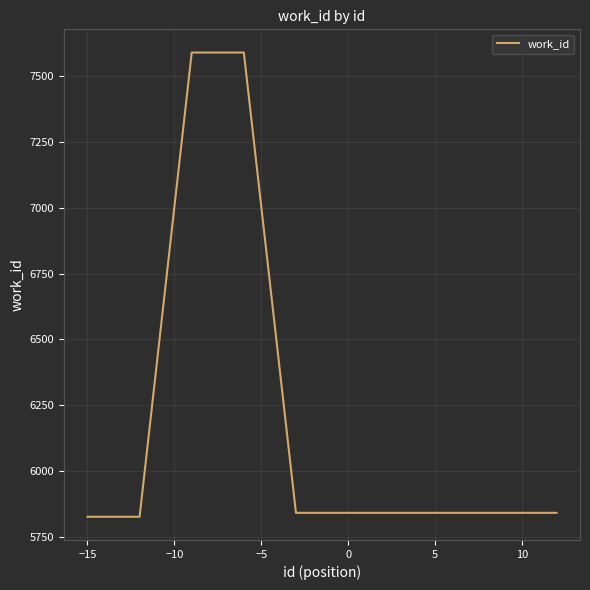

What is the maximum value shown in the chart?

7591